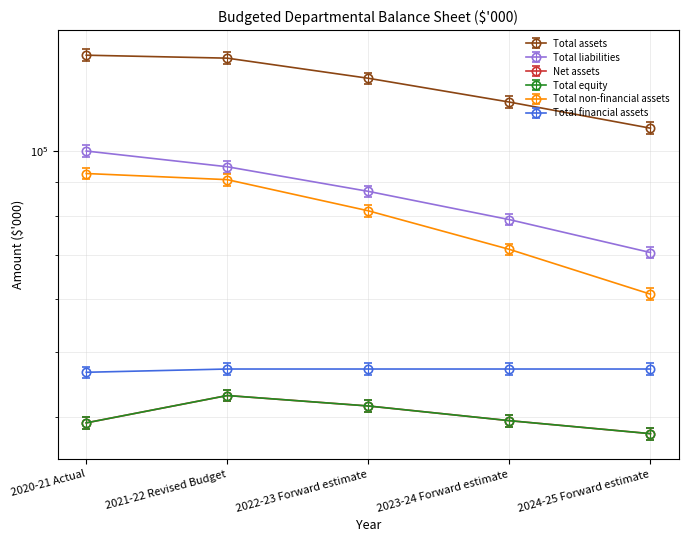

How many Total liabilities values are between 79000 and 94798?

3